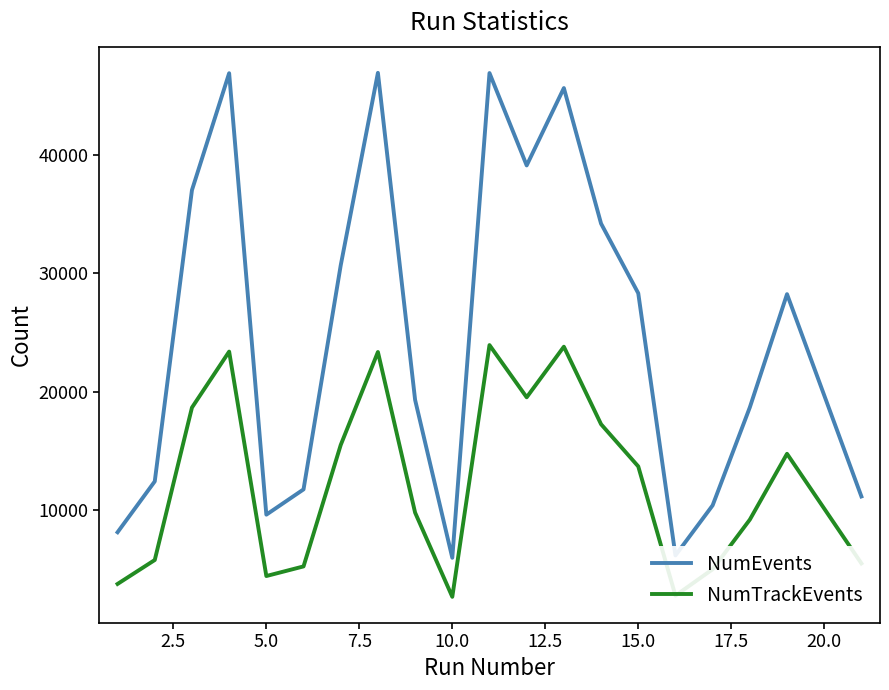

How many values in the NumTrackEvents series are below 13690?

10